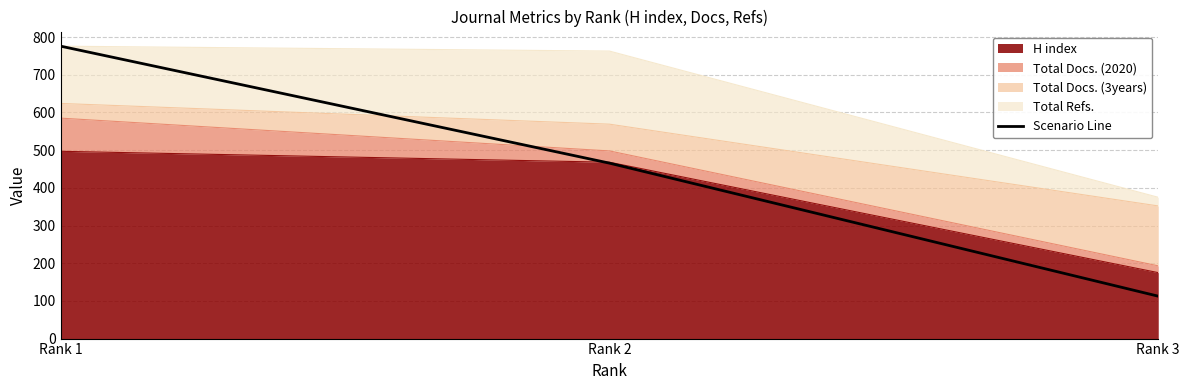

Which category has the highest value across all series?

Rank 1